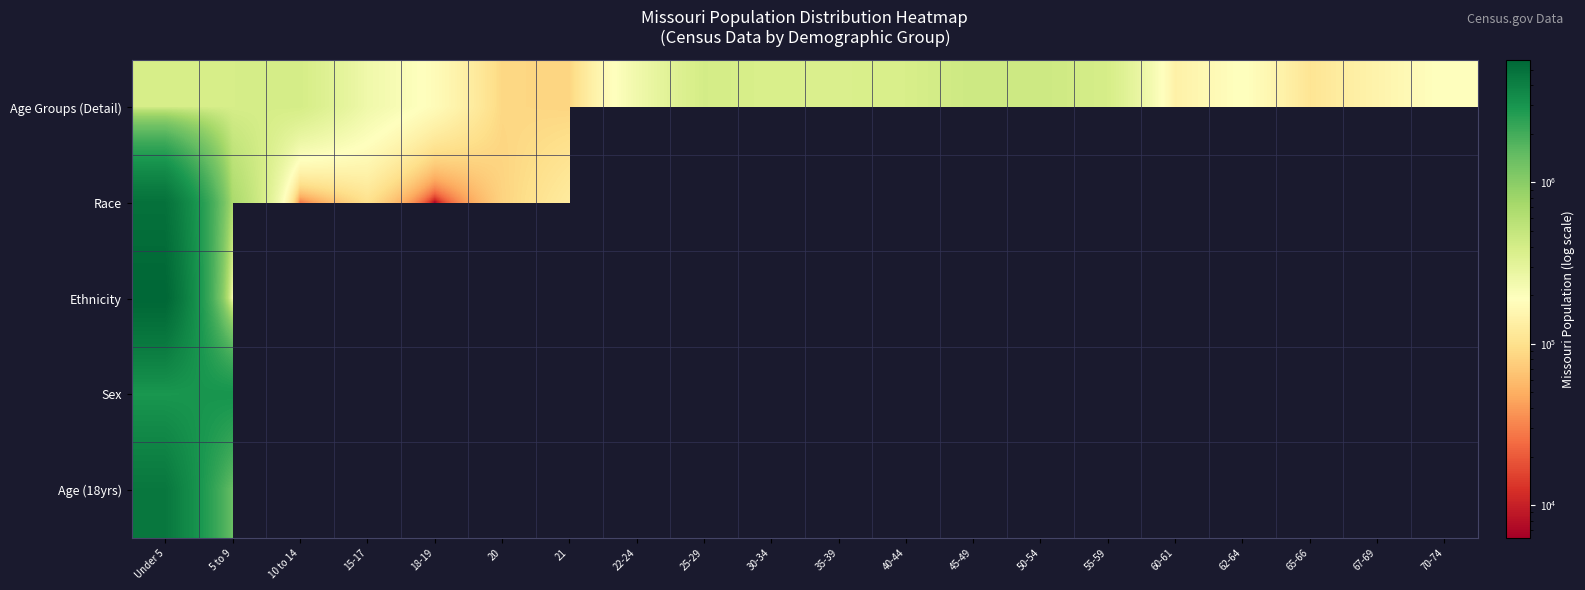

Is the value of Race at 30-34 greater than the value of Age Groups (Detail) at 65-66?

No